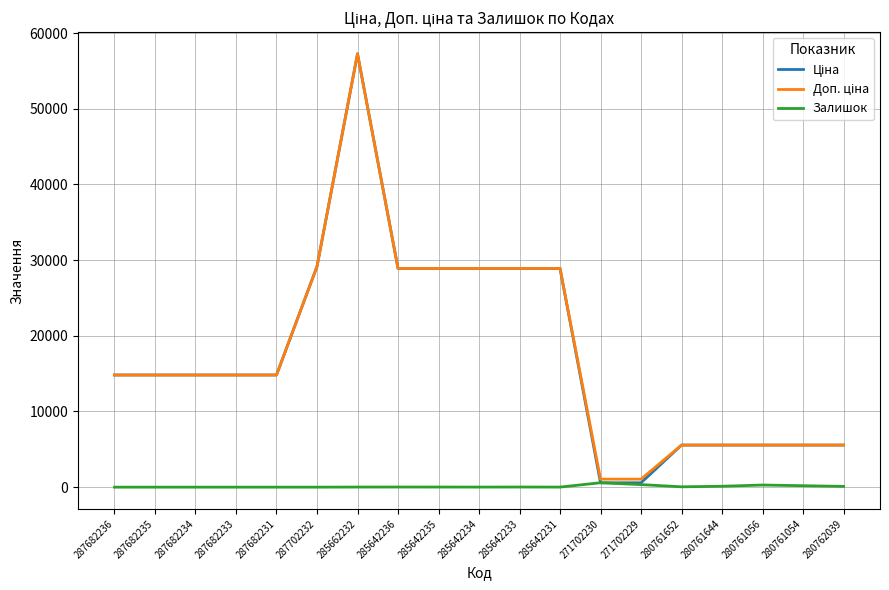

What is the approximate value of Залишок at 285642234?

10.0